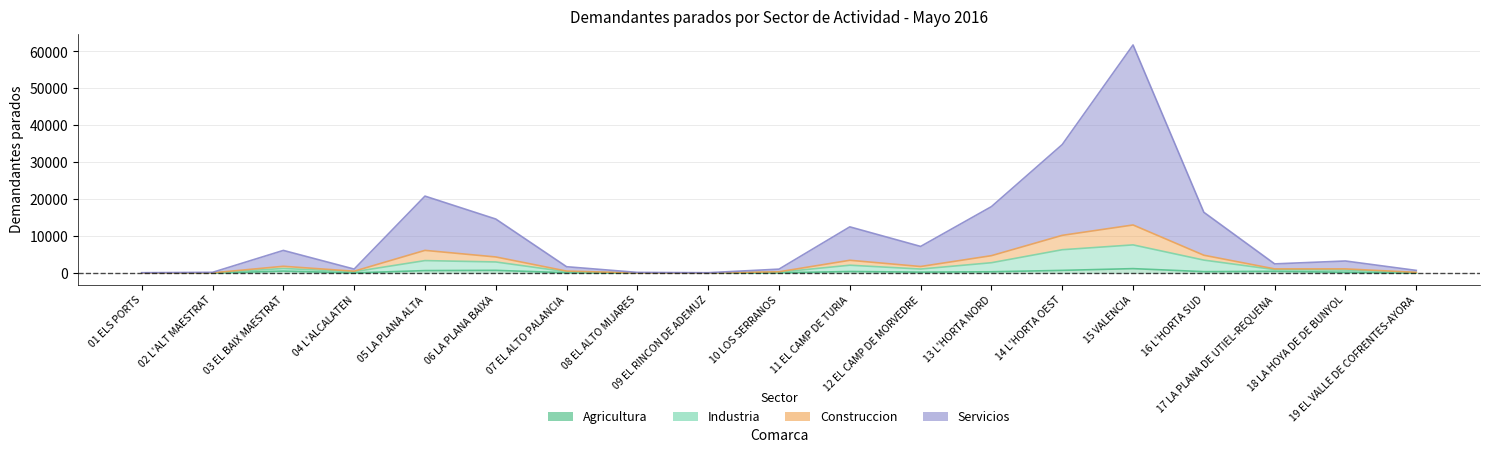

What is the total value across all series at 13 L'HORTA NORD?

26015